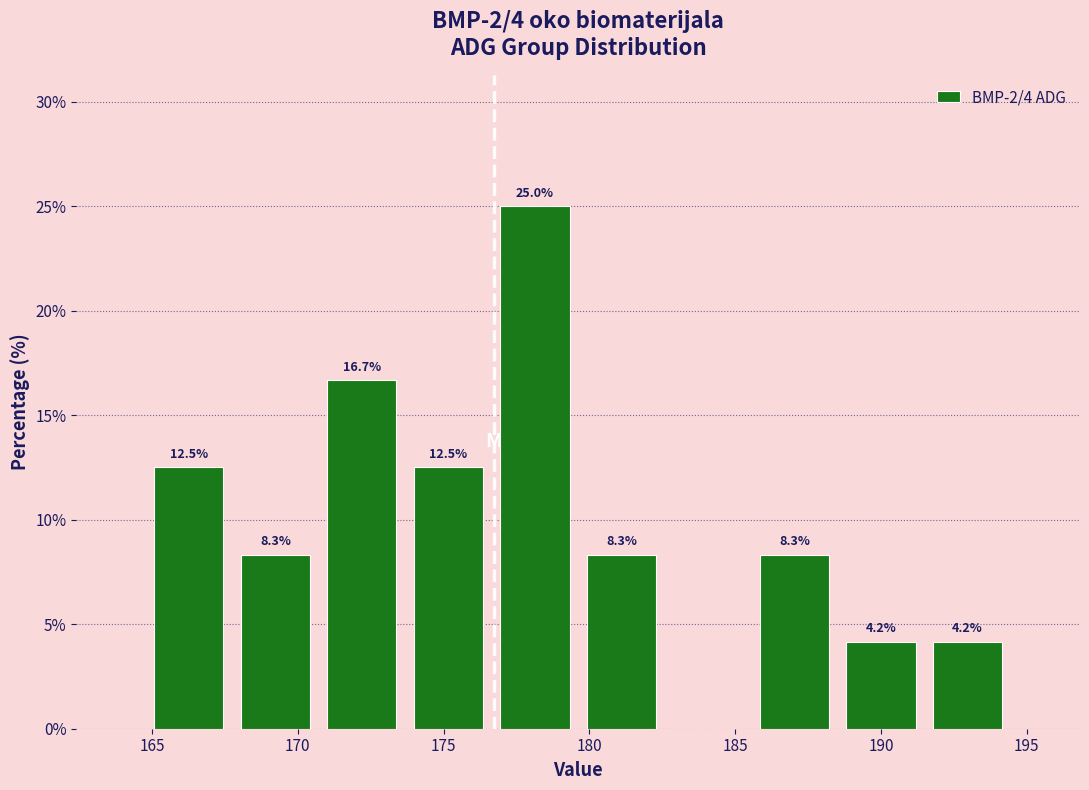

Over which range of the x-axis is the bar tallest?

176.5 to 179.5